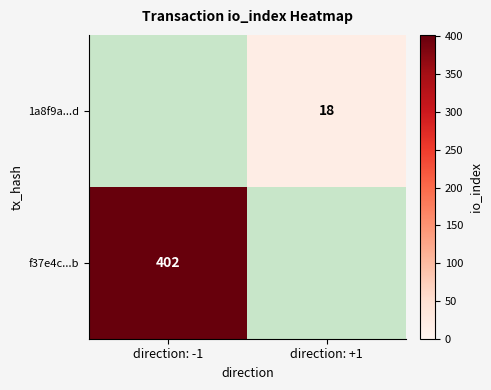

Is the value of 1a8f9a...d at direction: +1 greater than the value of f37e4c...b at direction: -1?

No